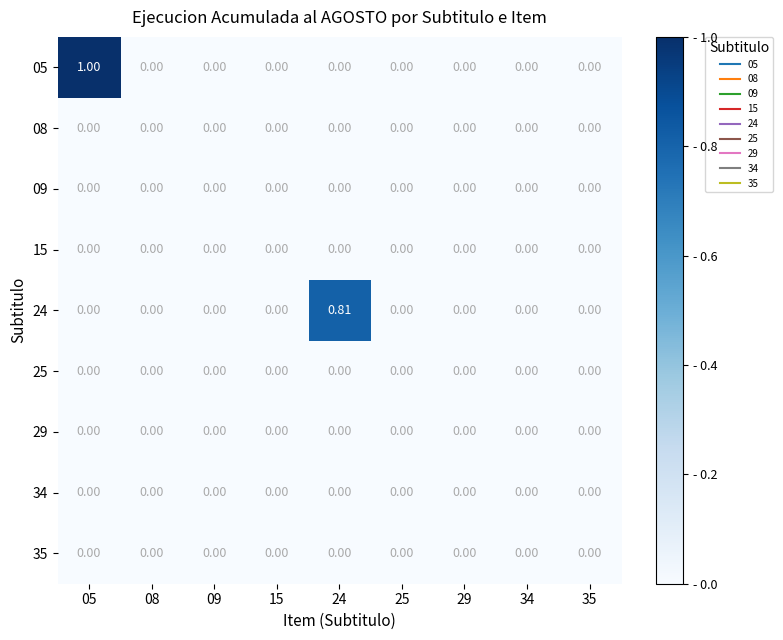

Count the number of data series in this chart.

9